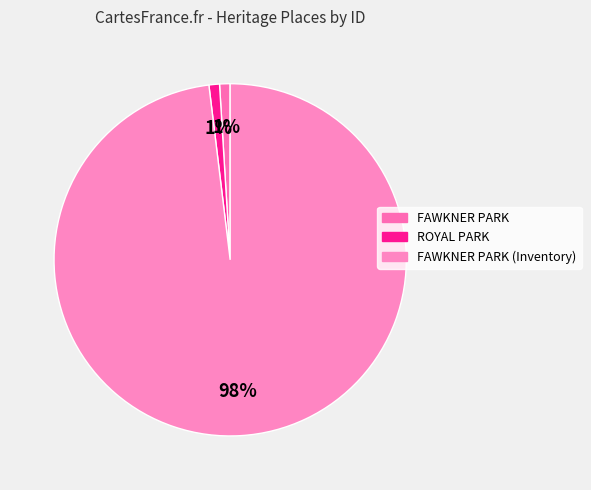

Is there a majority slice in this chart?

Yes